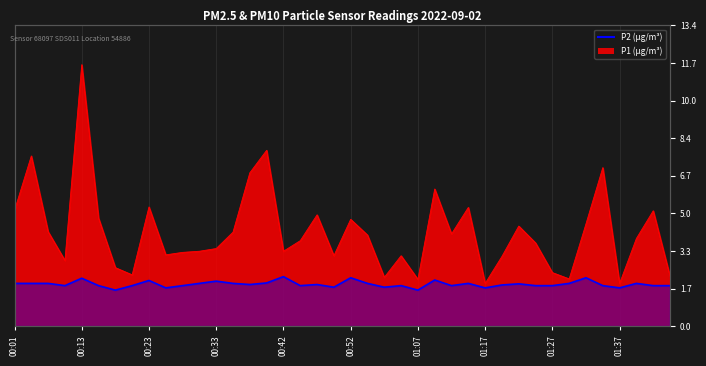

True or false: P2 and P1 cross at least once.

False